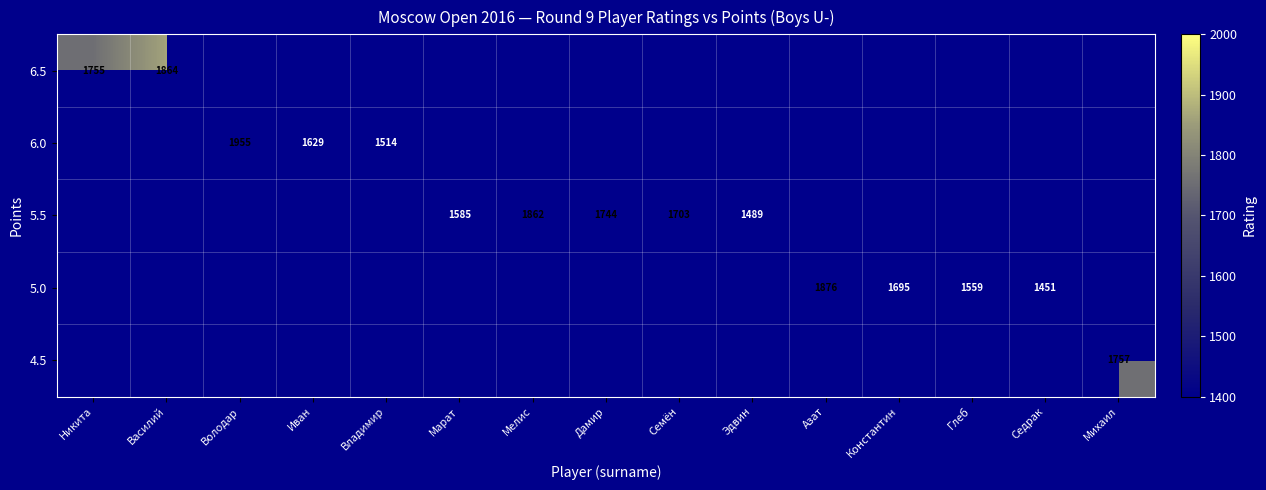

Which has a higher value, Михаил or Дамир?

Дамир